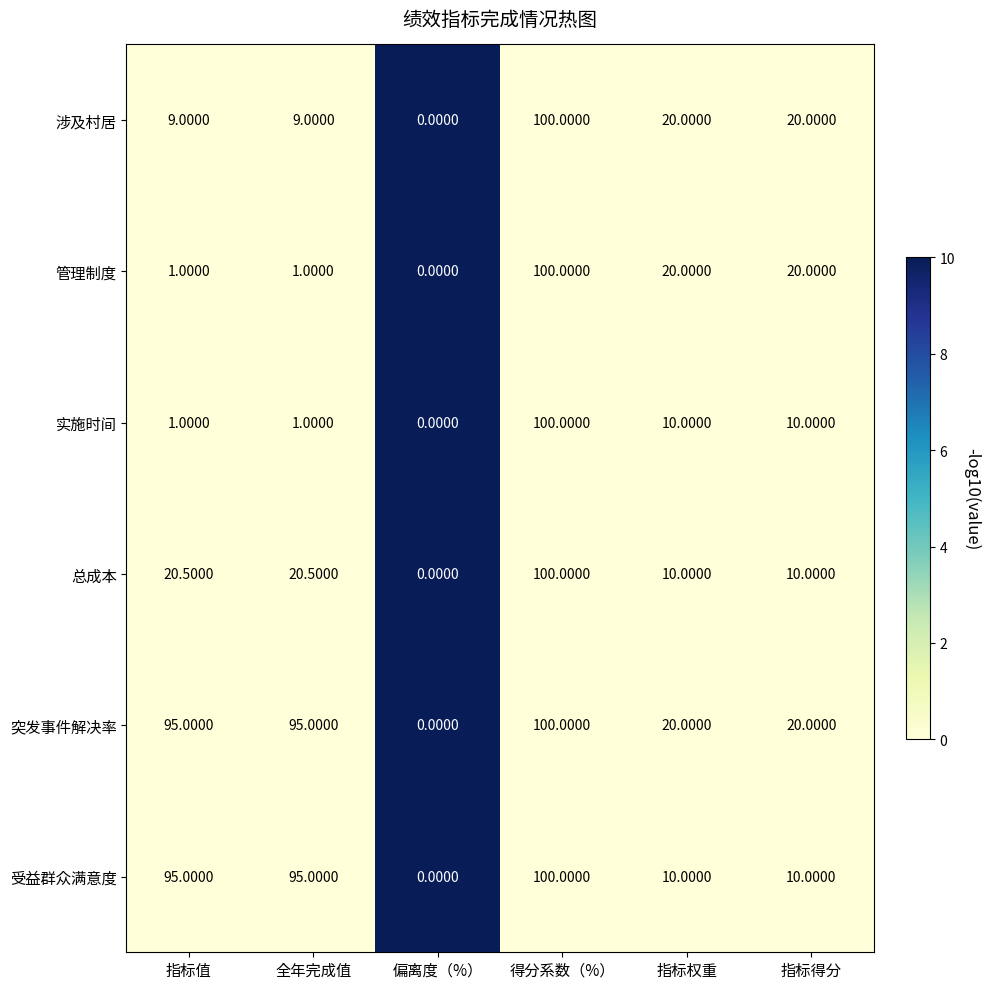

Is the value of 突发事件解决率 at 偏离度（%） greater than the value of 实施时间 at 指标权重?

No